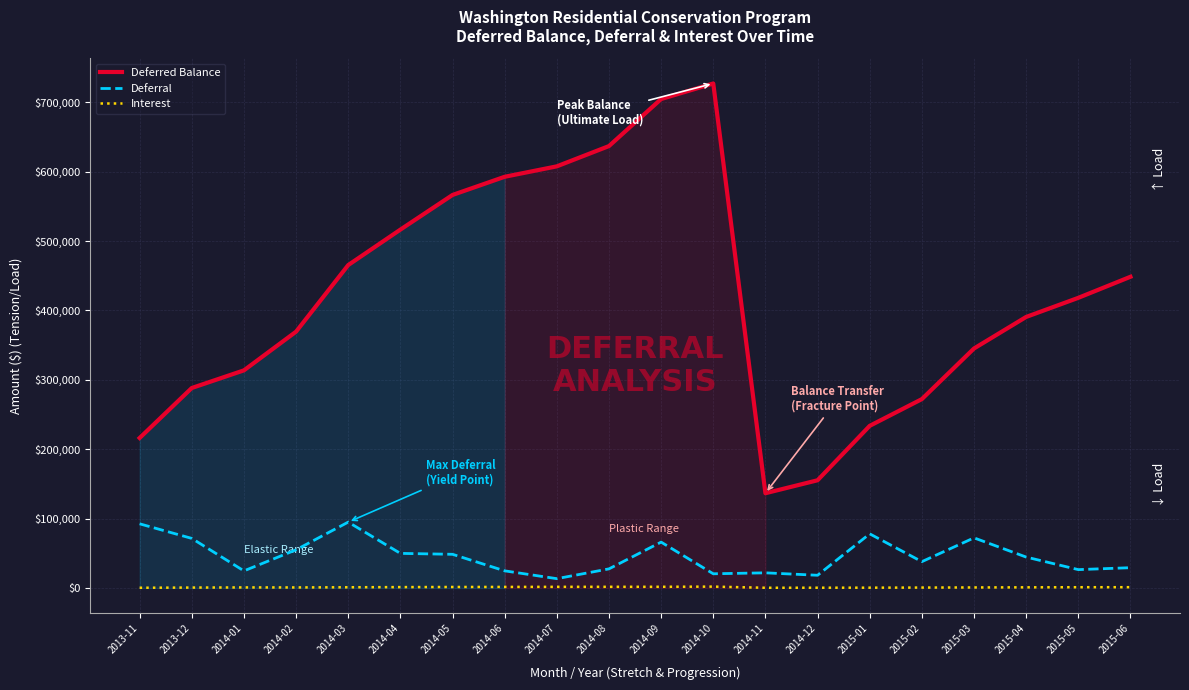

Between 2013-12 and 2014-11, which is larger?

2013-12